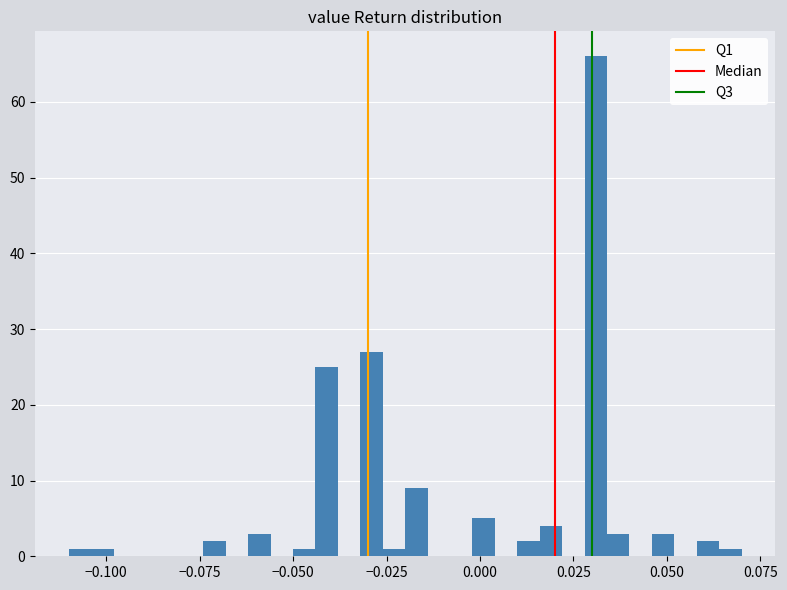

Read against the x-axis, roughly where is the centre of the tallest bar?

0.030